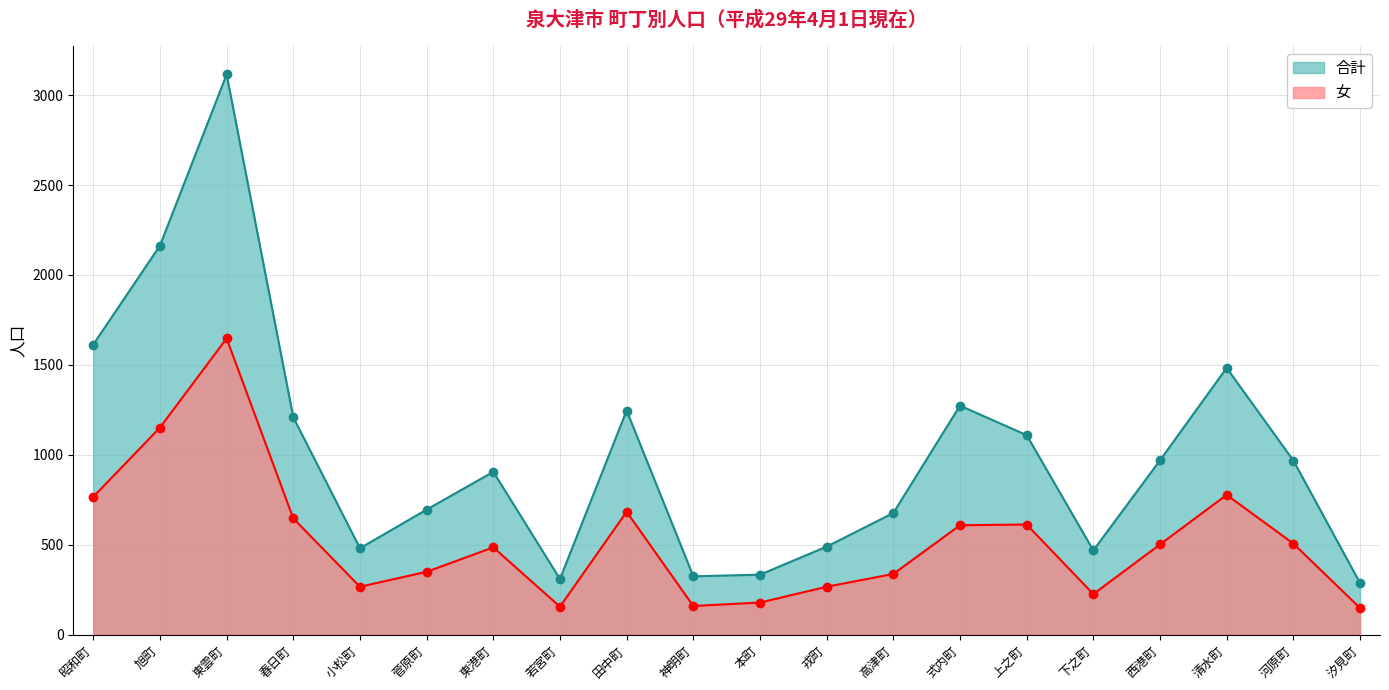

At how many categories does at least one series exceed 268?

20